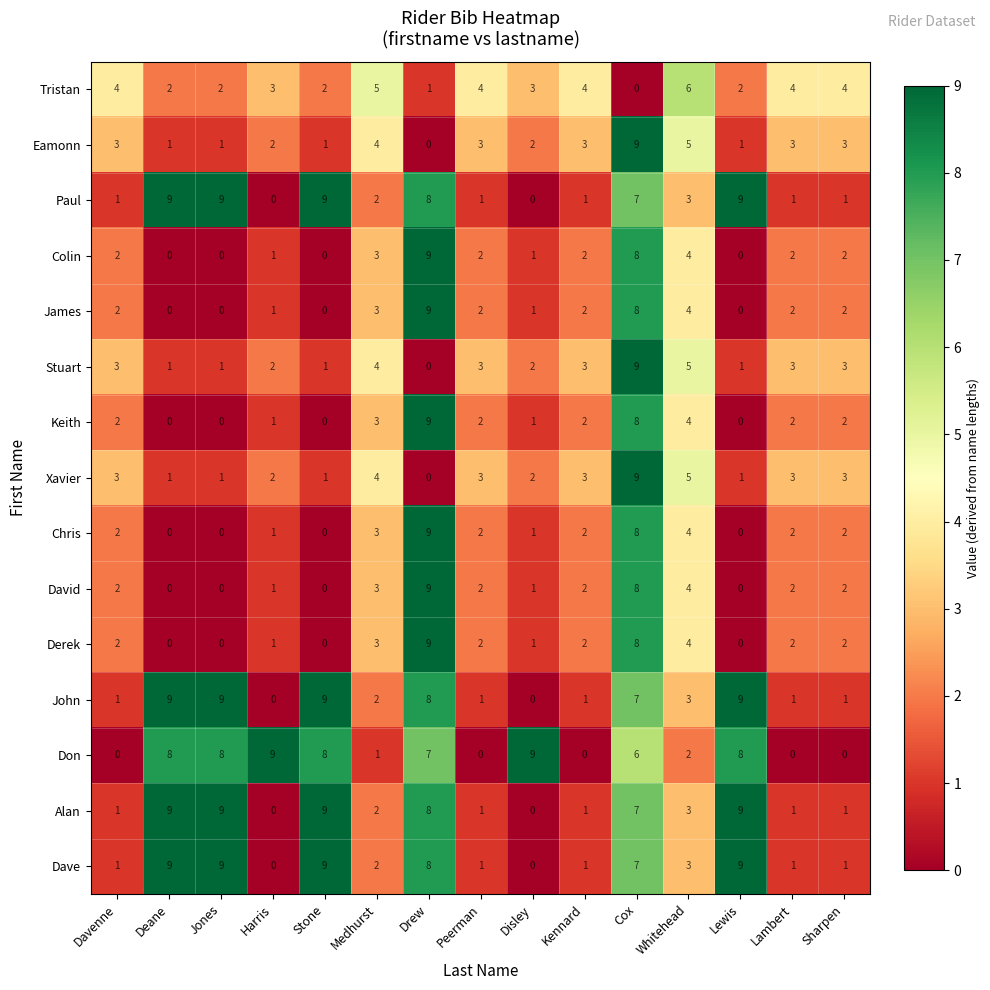

Which category has the highest value in the Derek series?

Drew